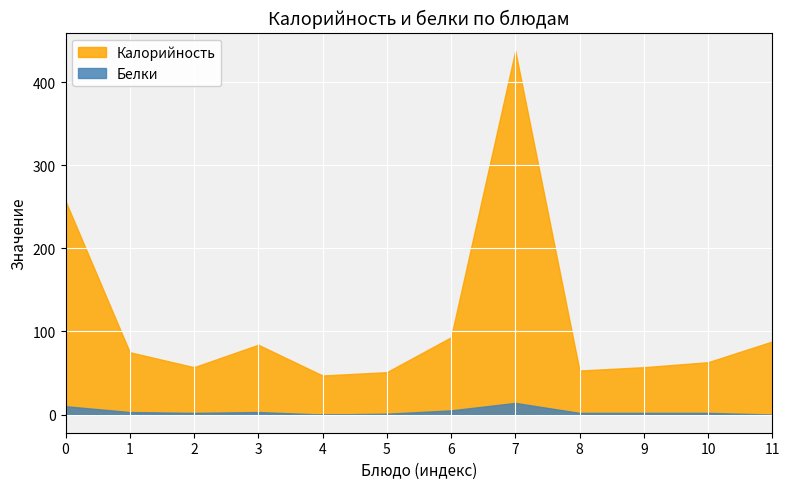

How many interior local peaks does the Калорийность series have?

2